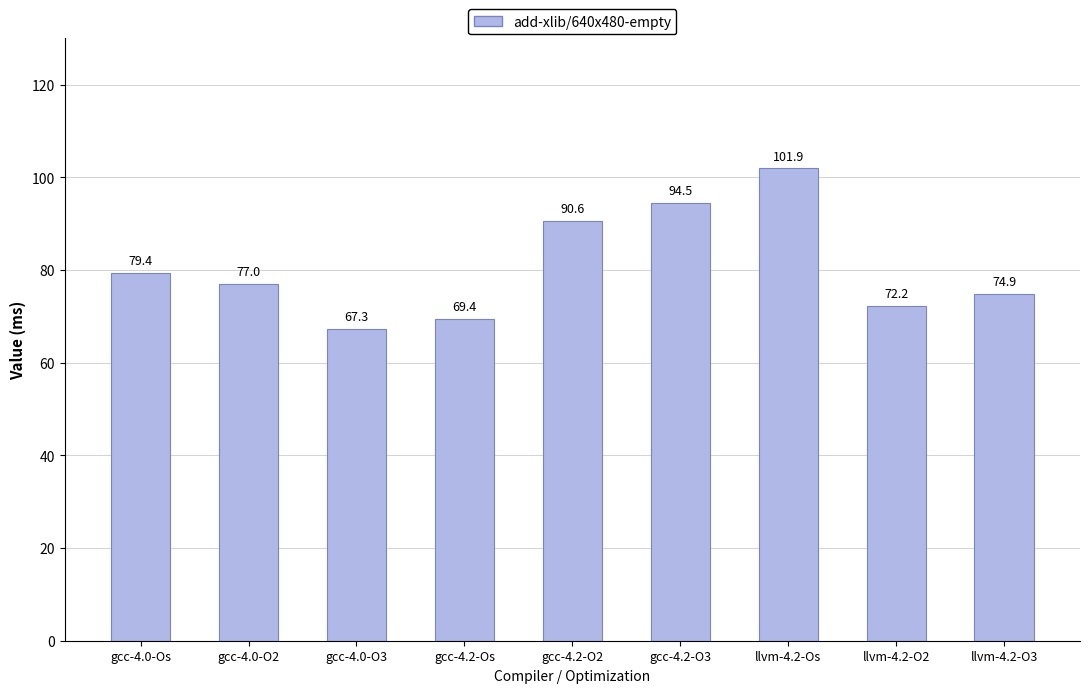

What is the difference between the second highest and minimum values?

27.2